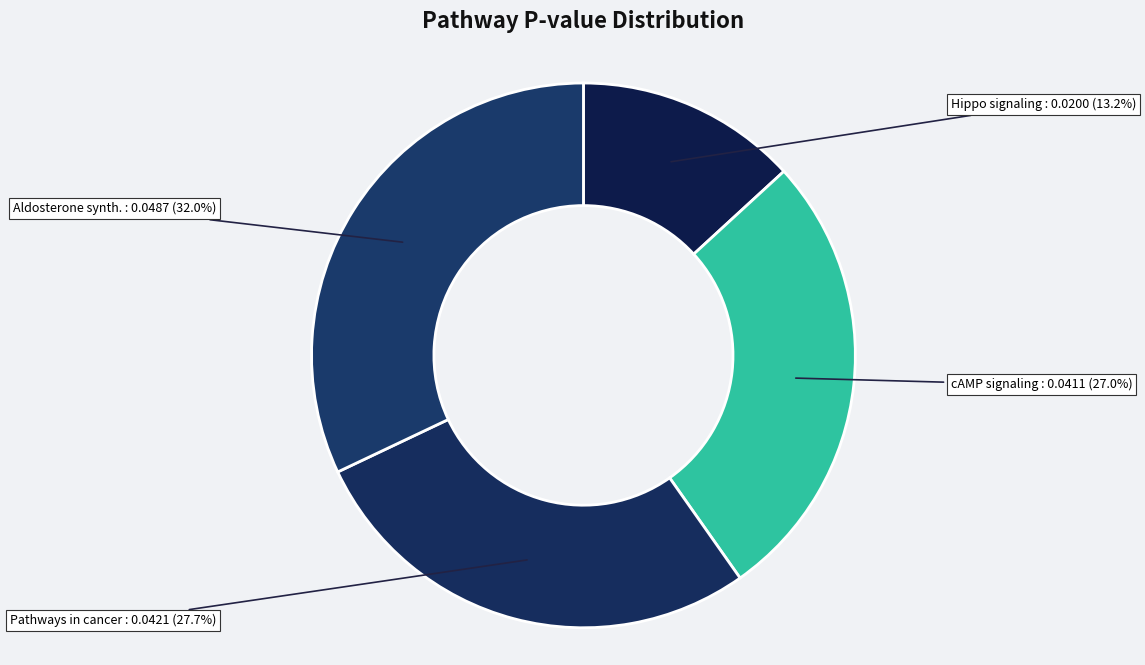

Count the number of slices in the pie.

4